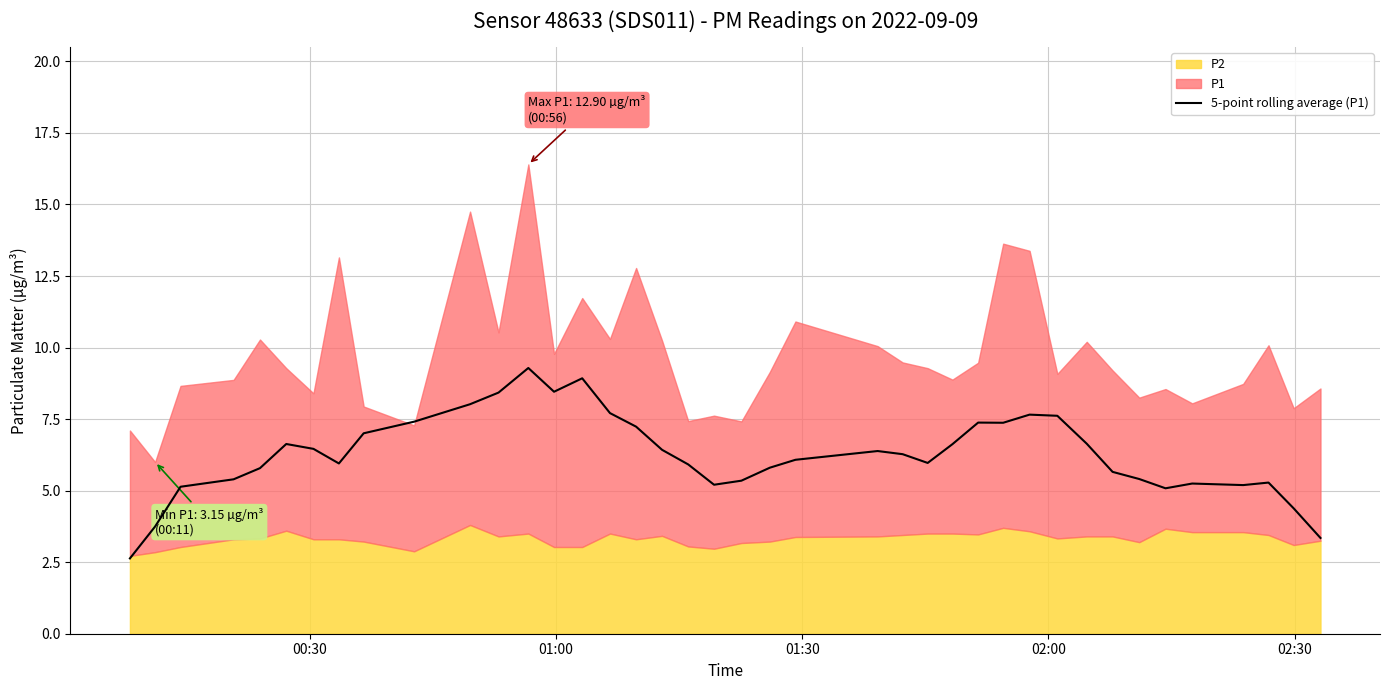

What is the difference between the maximum and second lowest values?

5.9